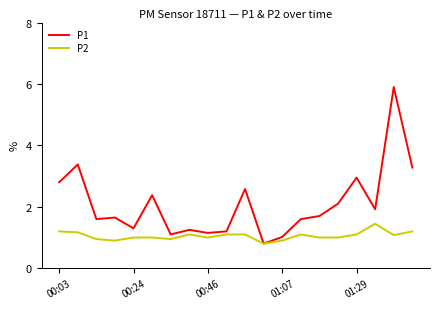

What are all the series names shown in the legend?

P1, P2